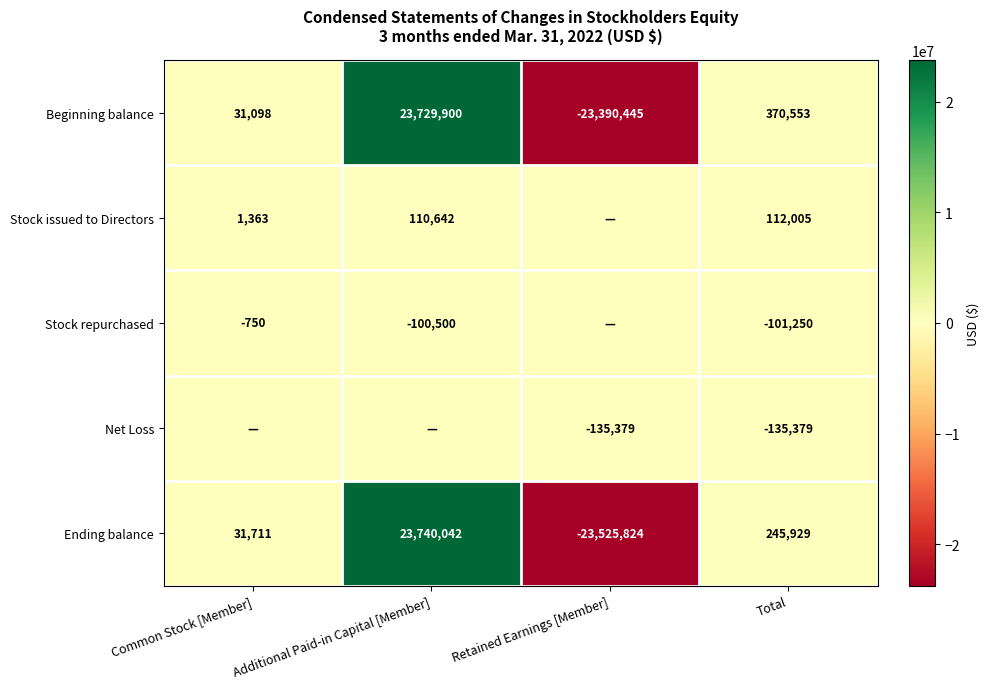

List the labels in order of Ending balance value, largest first.

Additional Paid-in Capital [Member], Total, Common Stock [Member], Retained Earnings [Member]